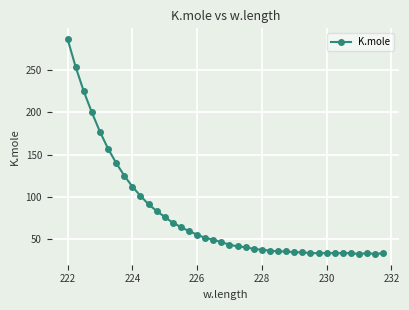

What is the value of the 16th point from the left?

59